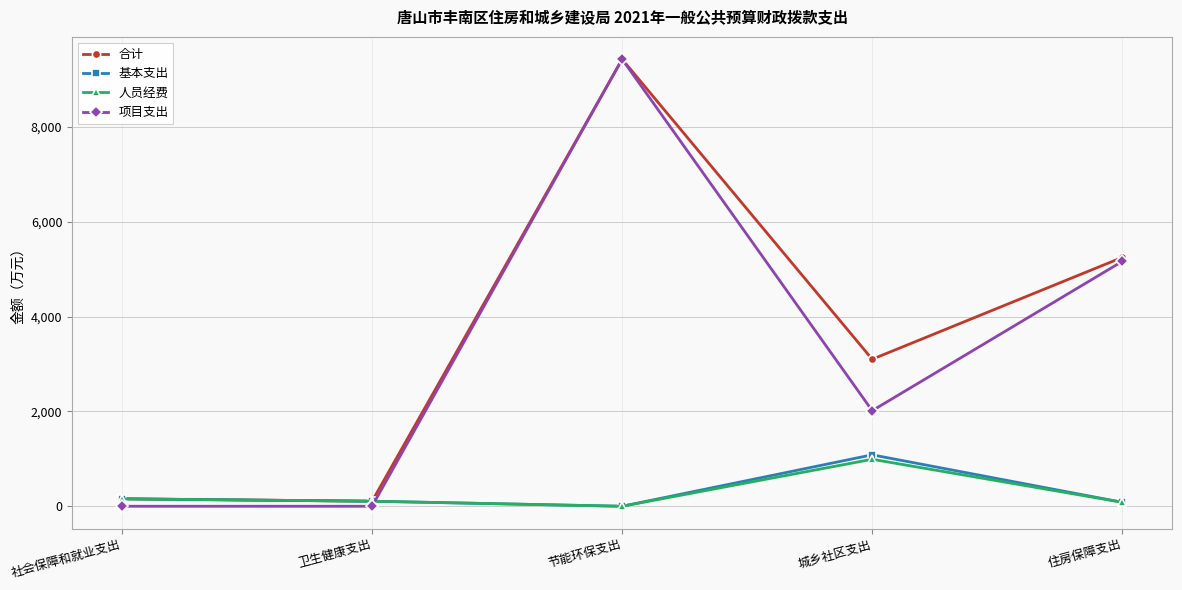

Where does the 人员经费 series first go above 106?

社会保障和就业支出